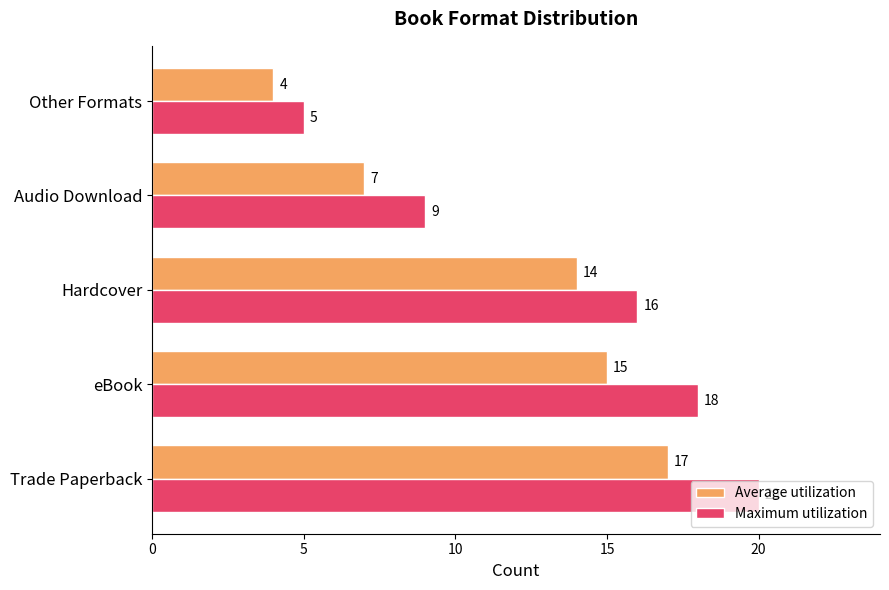

The Maximum utilization series shows 18 at eBook. True or false?

True